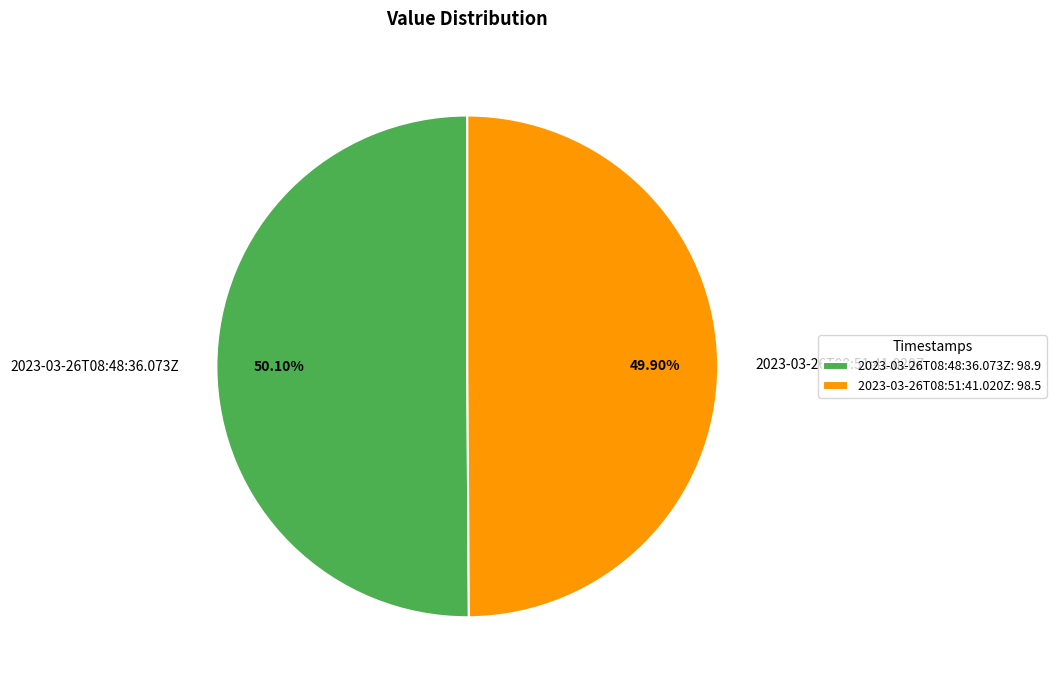

To the nearest percent, what portion does 2023-03-26T08:48:36.073Z represent?

50%